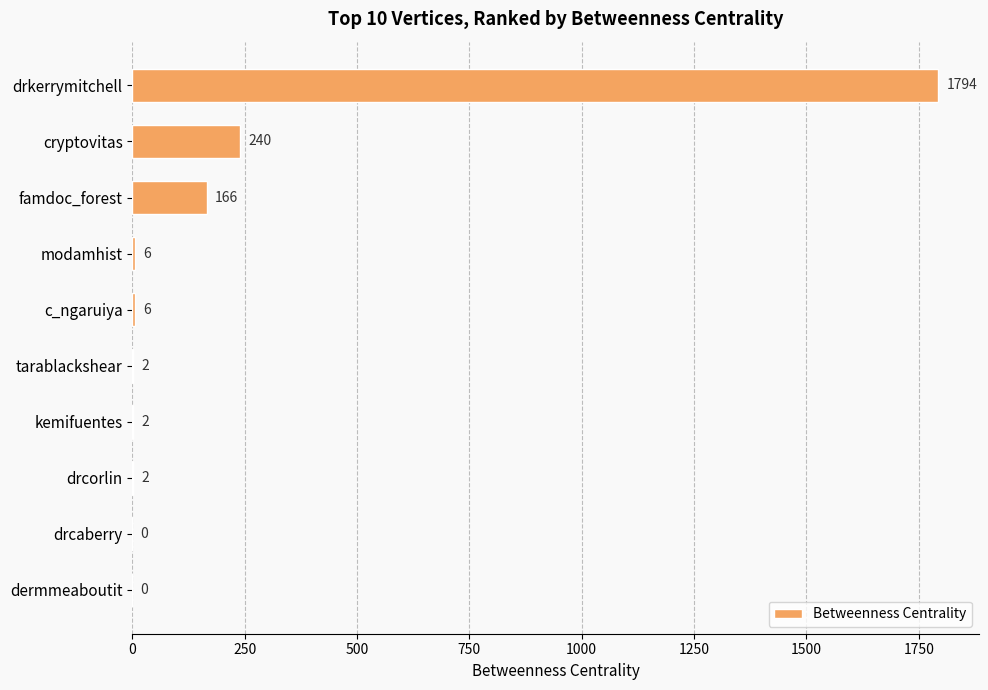

What is the change in value from c_ngaruiya to kemifuentes?

-4